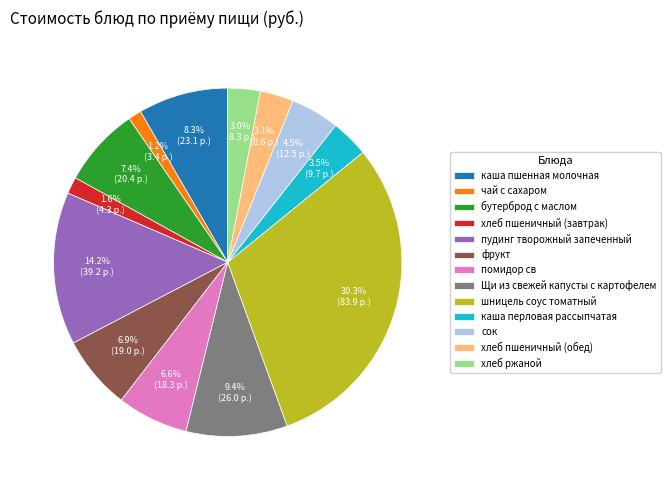

Which slice is the largest?

шницель соус томатный